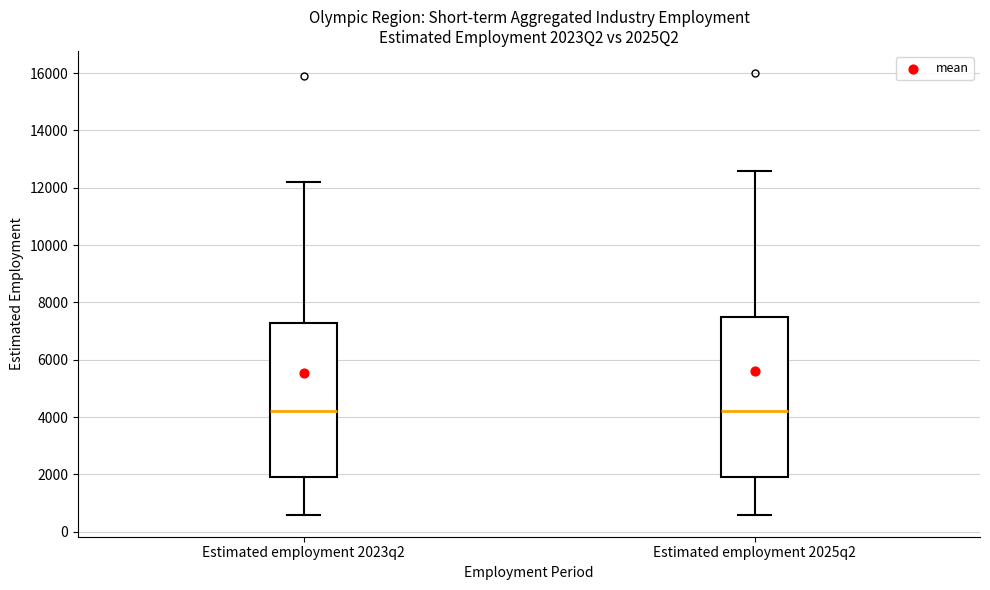

Where does the lower whisker of the box for Estimated employment 2025q2 end on the y-axis? The values are not printed on the chart, so give them approximately, as read against the axis.

600